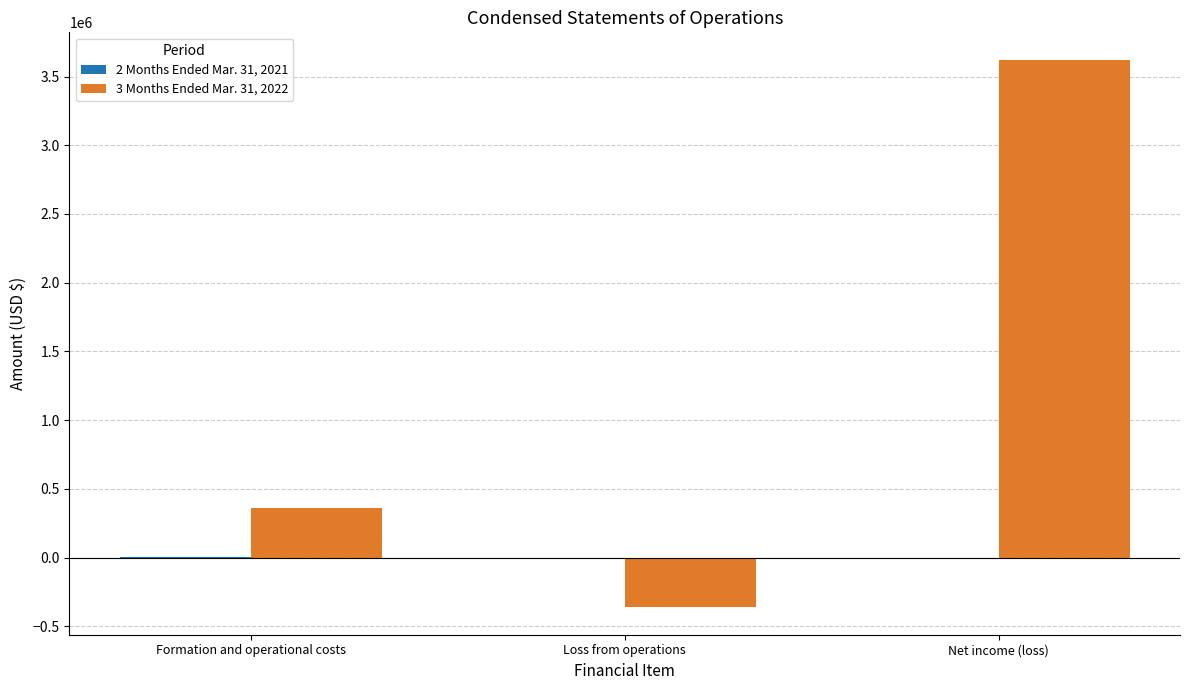

How many groups of bars are there?

3